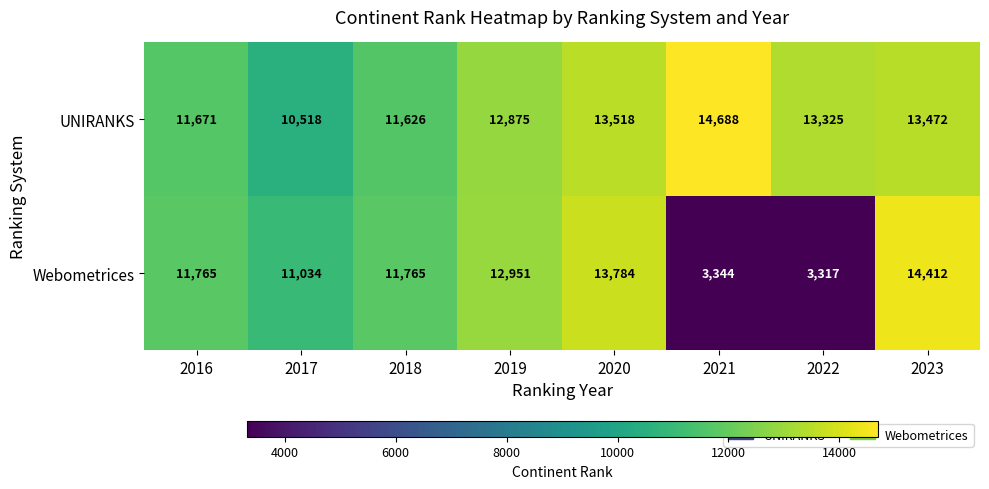

Reading left to right, extract all data points from this chart.

UNIRANKS: 2016=11671	2017=10518	2018=11626	2019=12875	2020=13518	2021=14688	2022=13325	2023=13472
Webometrices: 2016=11765	2017=11034	2018=11765	2019=12951	2020=13784	2021=3344	2022=3317	2023=14412